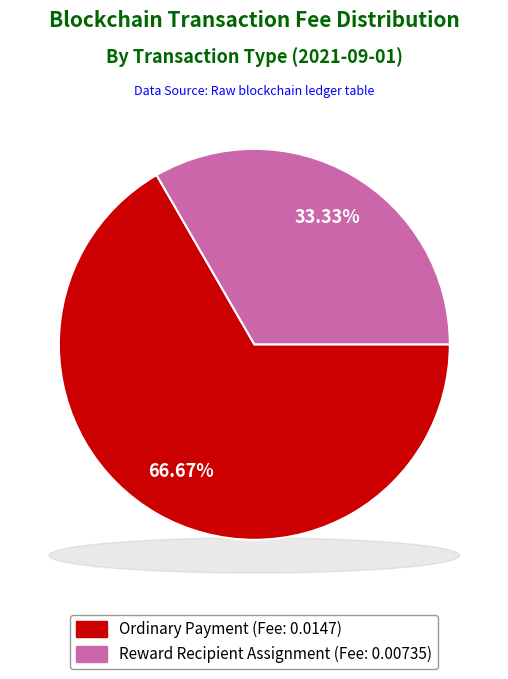

What is the total percentage of Ordinary Payment (922183) and Reward Recipient Assignment (922237)?

100.0%